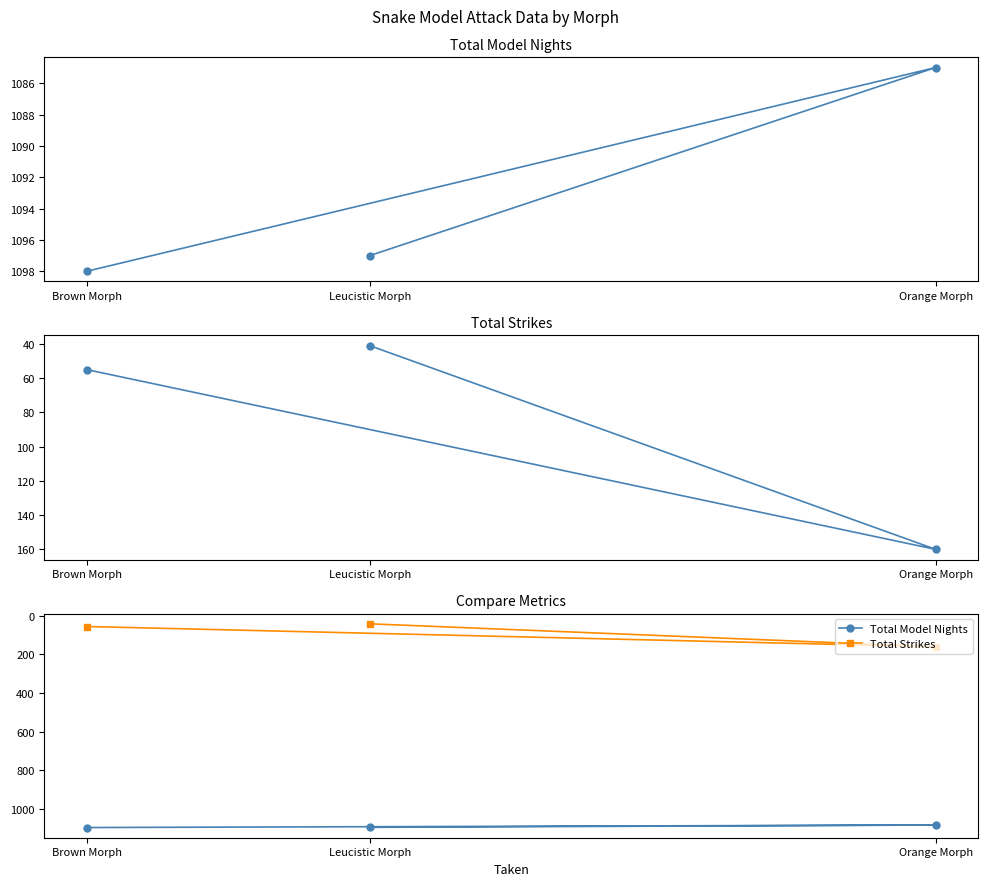

Which series has the largest total across all categories?

Total Model Nights